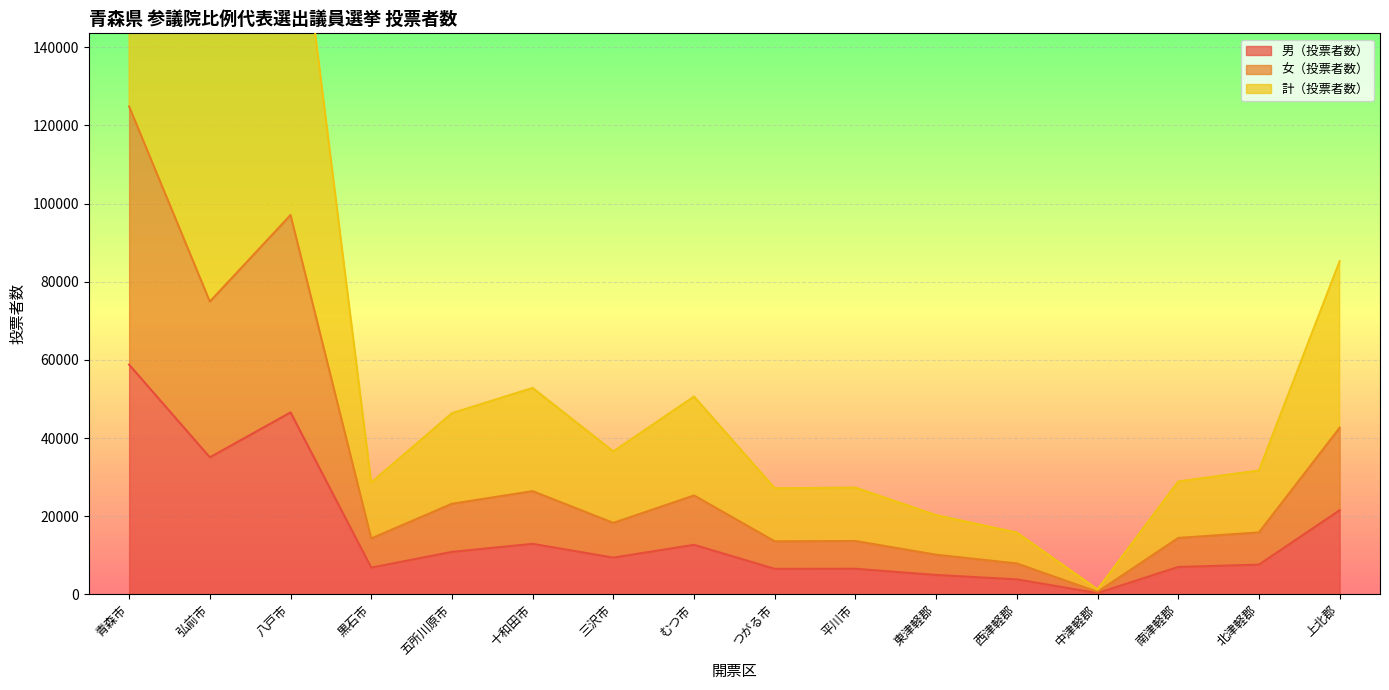

Reading right to left, list all the values displayed in this chart.

男（投票者数）: 21519	7597	7009	320	3828	4954	6543	6522	12672	9394	12919	10867	6832	46555	35062	58775
女（投票者数）: 42622	15847	14437	628	7898	10135	13652	13569	25309	18281	26406	23176	14302	97062	74915	124838
計（投票者数）: 85244	31694	28874	1256	15796	20270	27304	27138	50618	36562	52812	46352	28604	194124	149830	249676